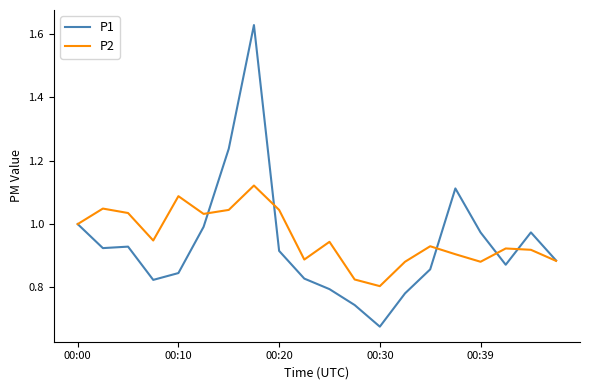

List the series in order of their peak value, lowest first.

P2, P1